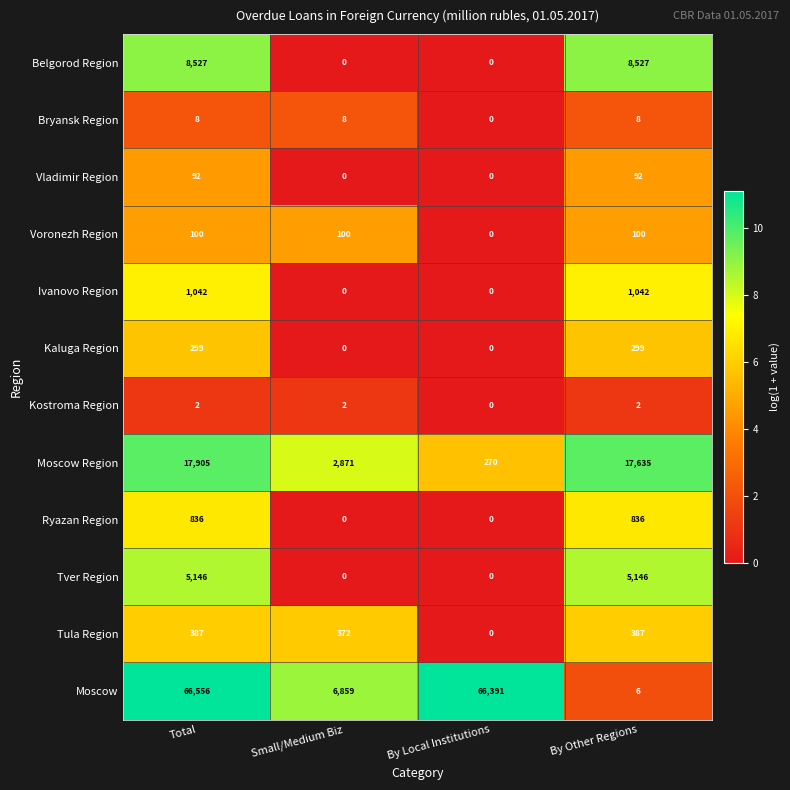

Which category has the highest value across all series?

Total